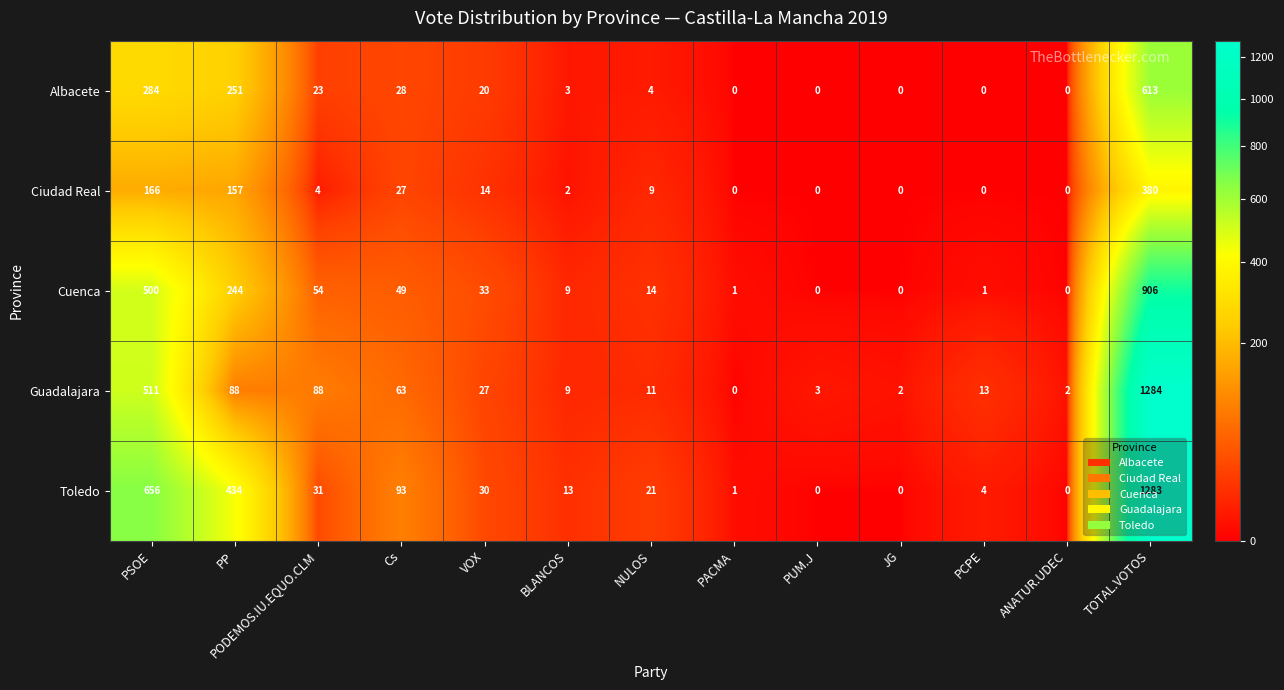

Where is Albacete nearest to the value 306?

PSOE